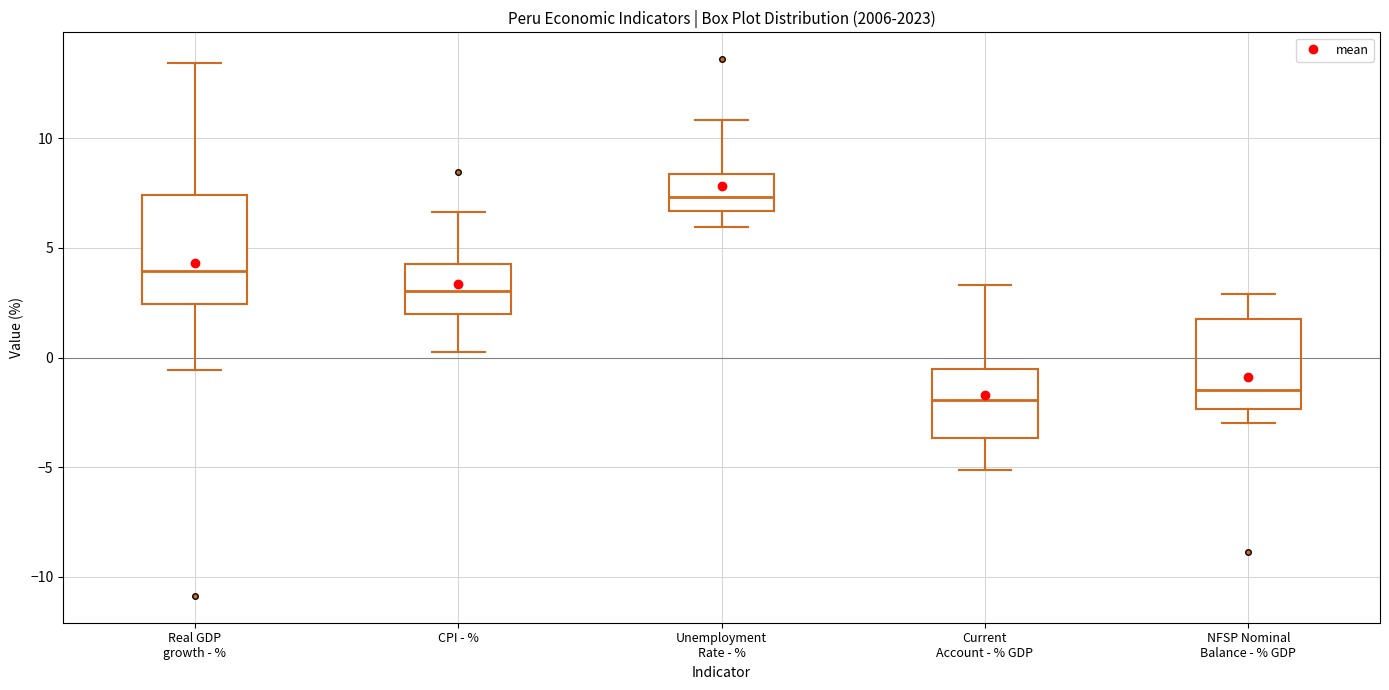

Reading left to right, read every box against the y-axis: the position of its median line, the range the box covers, and the ends of its whiskers. The values are not printed on the chart, so give them approximately, as read against the axis.

Real GDP growth - %: median 4.0, box 2.5 to 7.5, whiskers -0.5 to 13.5
CPI - %: median 3.0, box 2.0 to 4.5, whiskers 0.0 to 6.5
Unemployment Rate - %: median 7.5, box 6.5 to 8.5, whiskers 6.0 to 11.0
Current Account - % GDP: median -2.0, box -3.5 to -0.5, whiskers -5.0 to 3.5
NFSP Nominal Balance - % GDP: median -1.5, box -2.5 to 2.0, whiskers -3.0 to 3.0